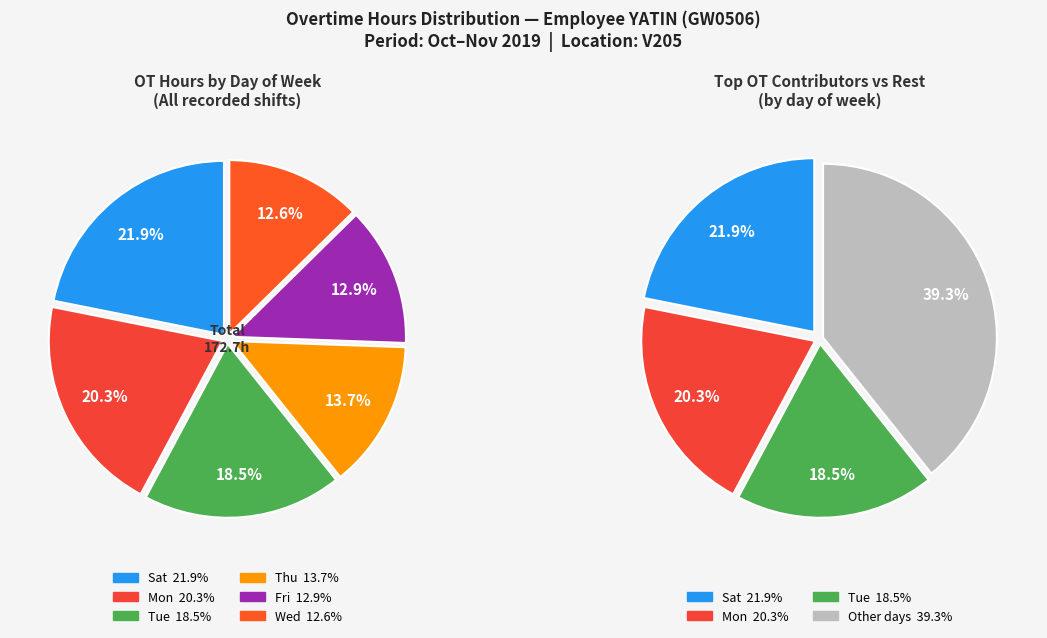

Do 26-Sat(2) and 12-Tue together represent more than half of the pie?

No